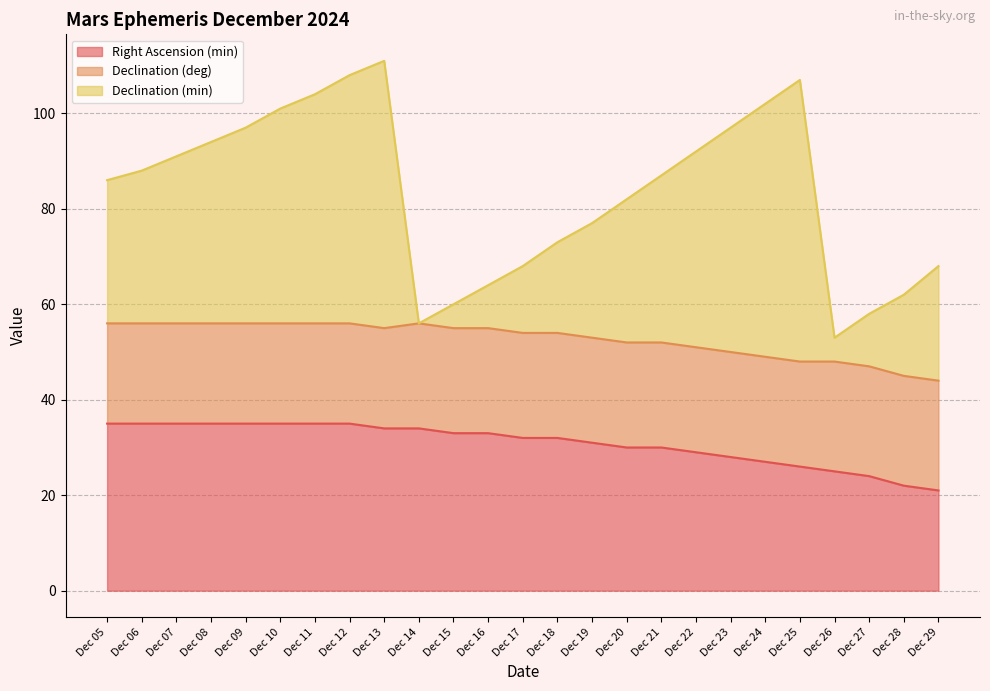

Reading left to right, extract all data points from this chart.

Right Ascension (min): 35	35	35	35	35	35	35	35	34	34	33	33	32	32	31	30	30	29	28	27	26	25	24	22	21
Declination (deg): 21	21	21	21	21	21	21	21	21	22	22	22	22	22	22	22	22	22	22	22	22	23	23	23	23
Declination (min): 30	32	35	38	41	45	48	52	56	0	5	9	14	19	24	30	35	41	47	53	59	5	11	17	24